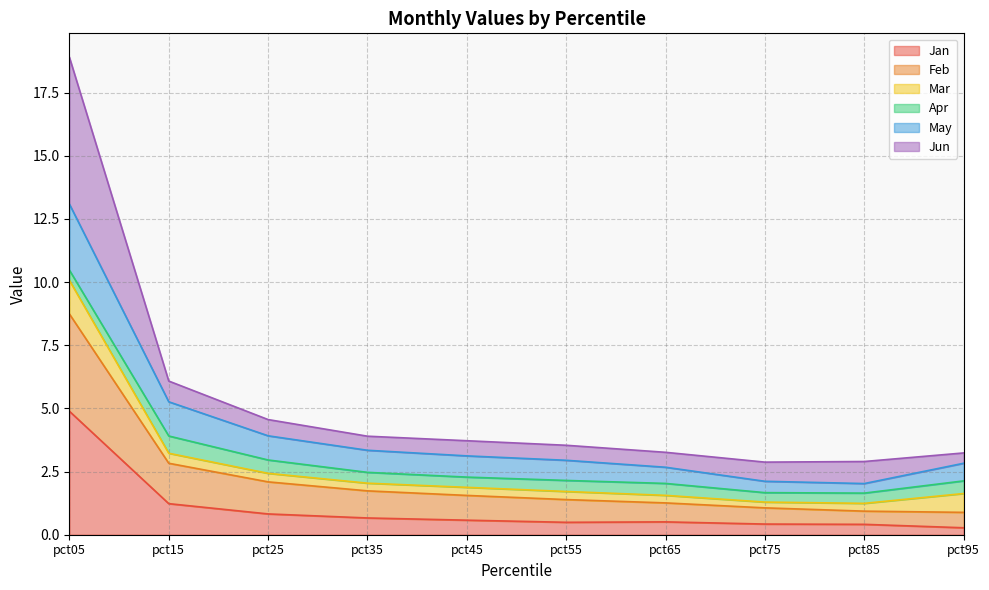

At which category is the sum across all series the highest?

pct05